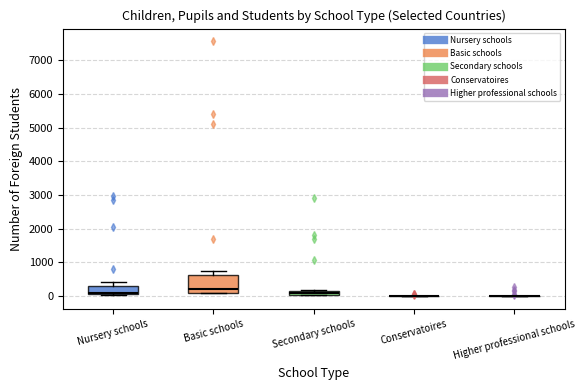

Which box is the tallest, from its lower edge to its upper edge?

Basic schools